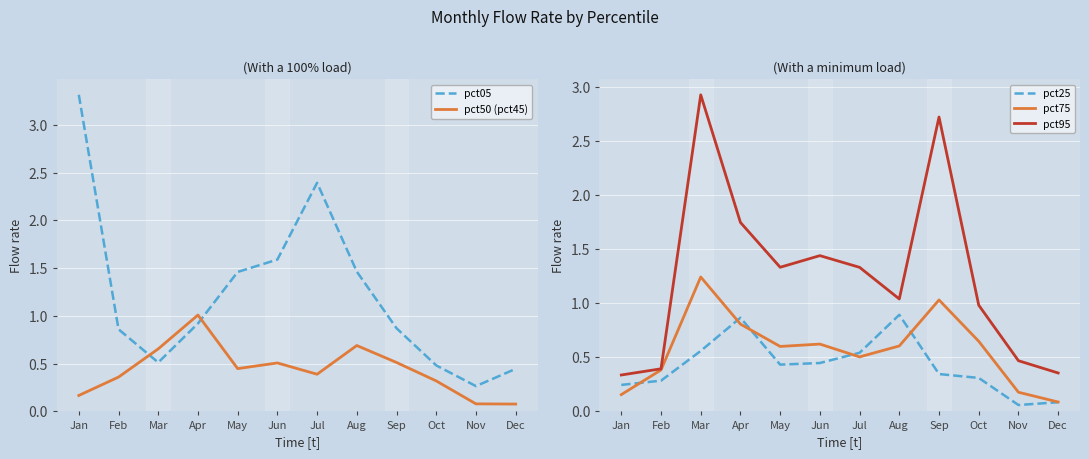

At which label does pct95 first exceed 1?

Mar